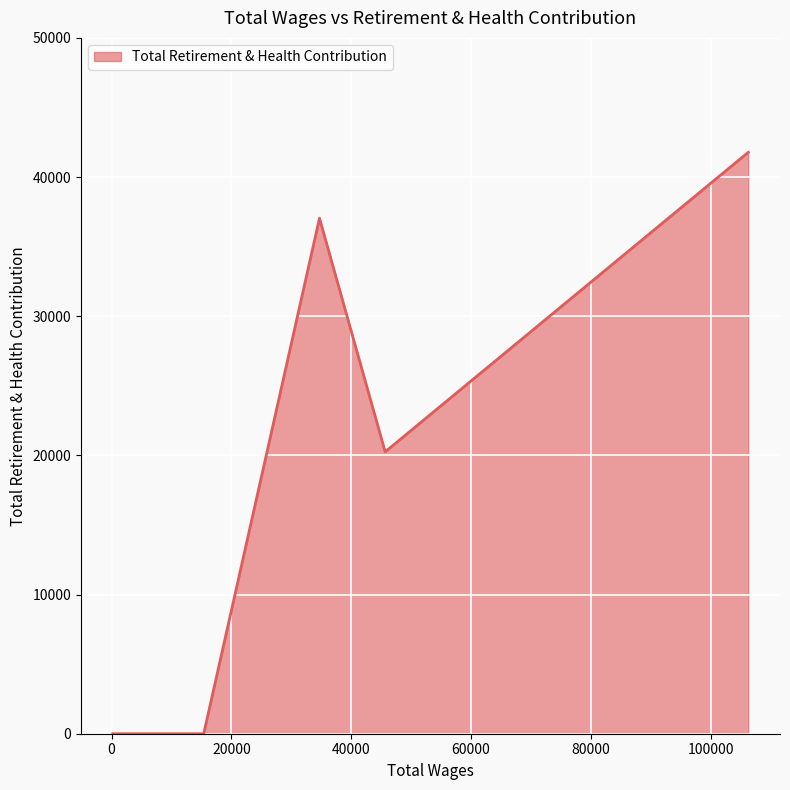

How many interior local peaks (higher than both neighbors) does the data have?

1